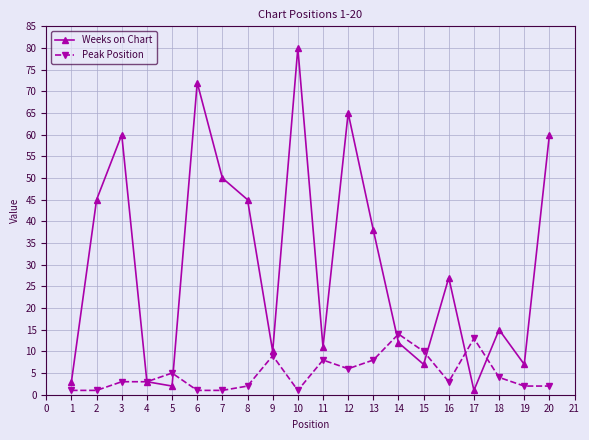

What is the greatest value displayed?

80